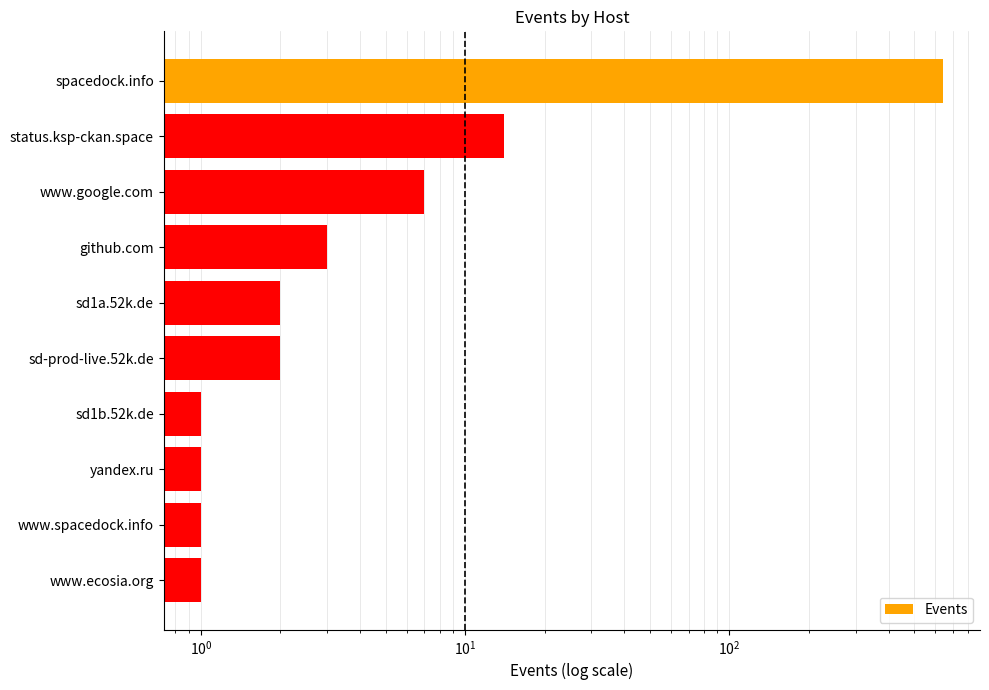

What is the average value?

67